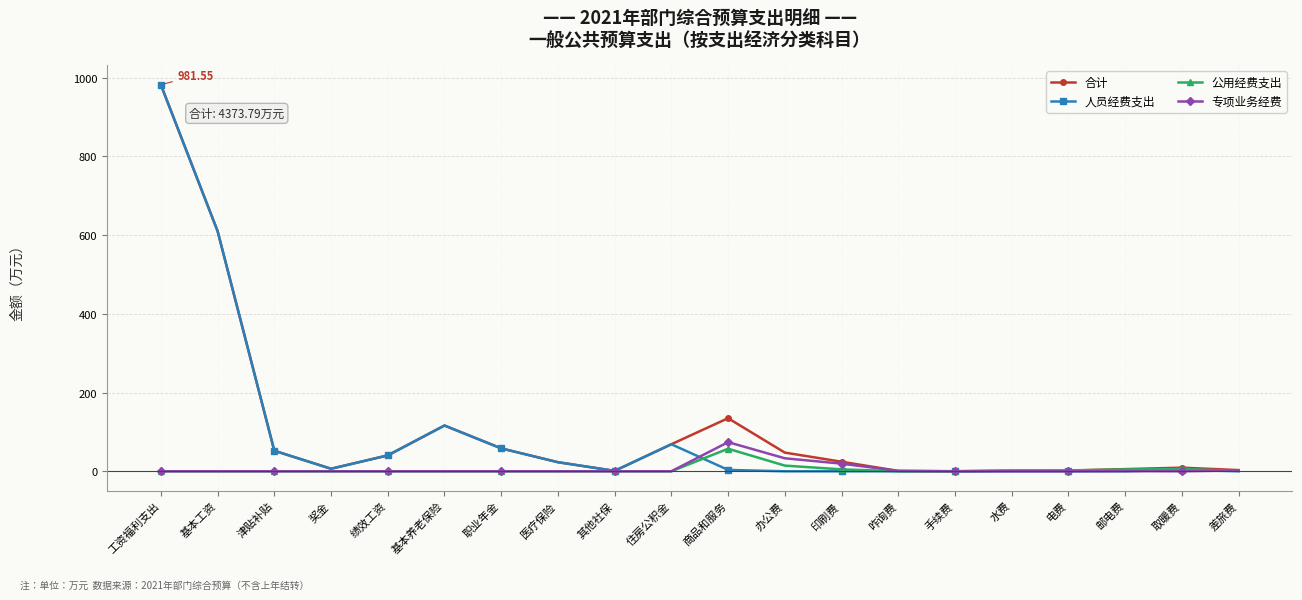

Which label corresponds to the largest value in the chart?

工资福利支出